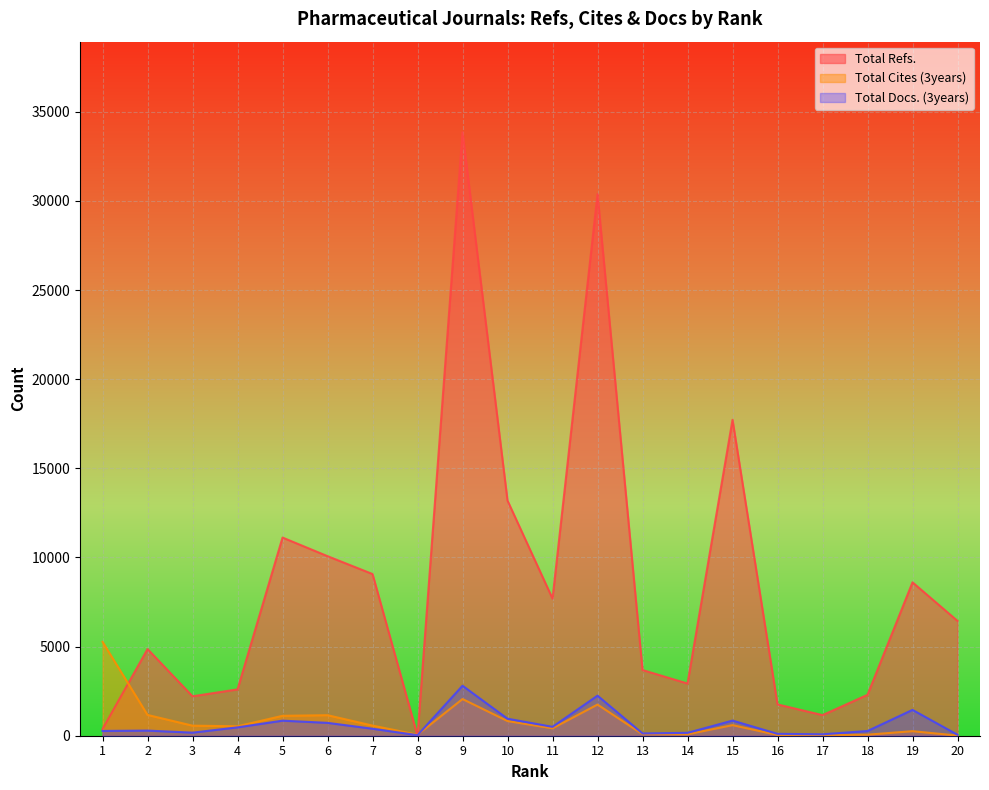

Where is Total Docs. (3years) nearest to the value 1418?

19